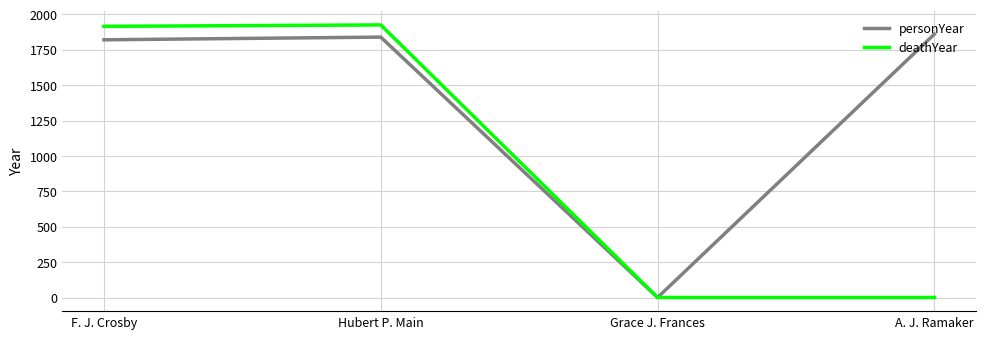

How many positive values does the personYear series have?

3